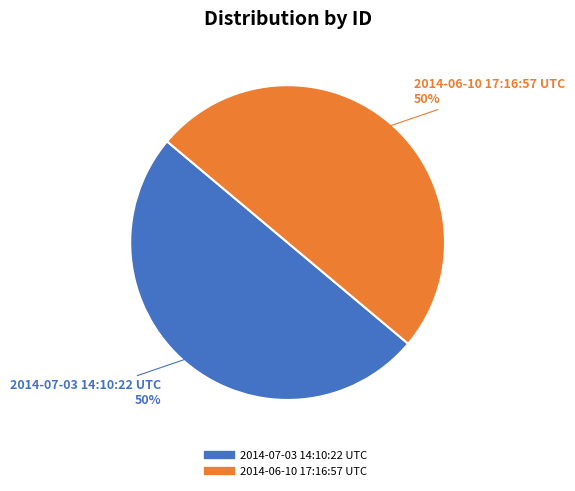

True or false: 2014-06-10 17:16:57 UTC accounts for 50% of the total.

True